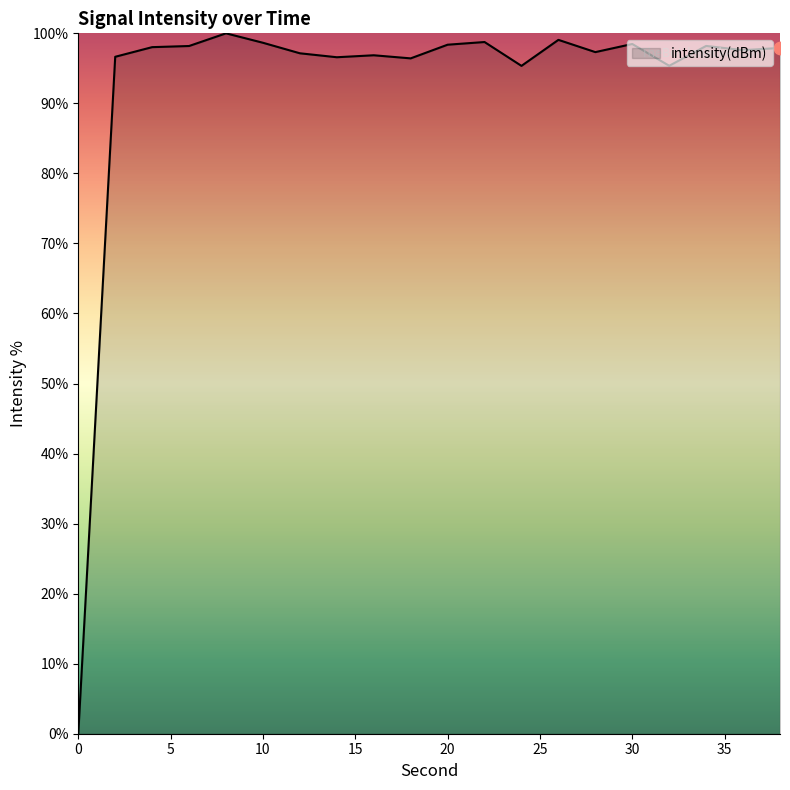

What is the greatest value displayed?

100.0